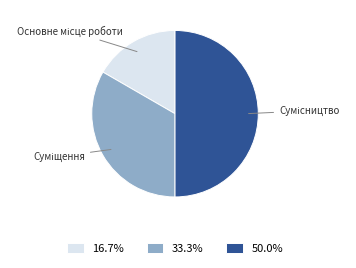

Count the number of slices in the pie.

3